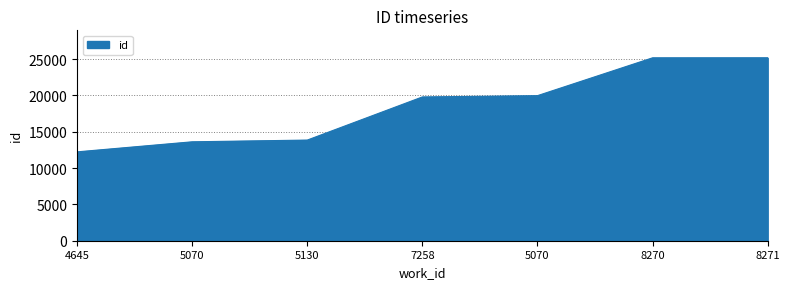

Does the chart have visible grid lines?

Yes